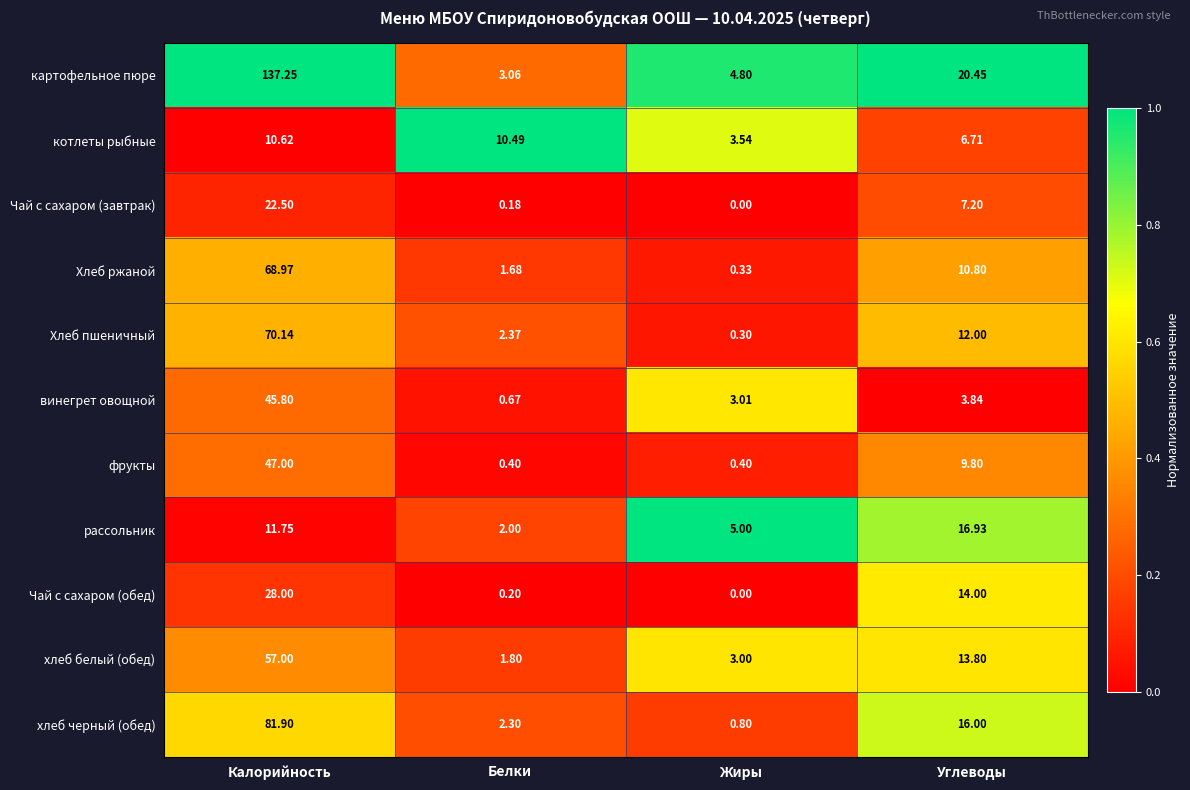

At Углеводы, list the series in order from largest to smallest.

картофельное пюре, рассольник, хлеб черный (обед), Чай с сахаром (обед), хлеб белый (обед), Хлеб пшеничный, Хлеб ржаной, фрукты, Чай с сахаром (завтрак), котлеты рыбные, винегрет овощной